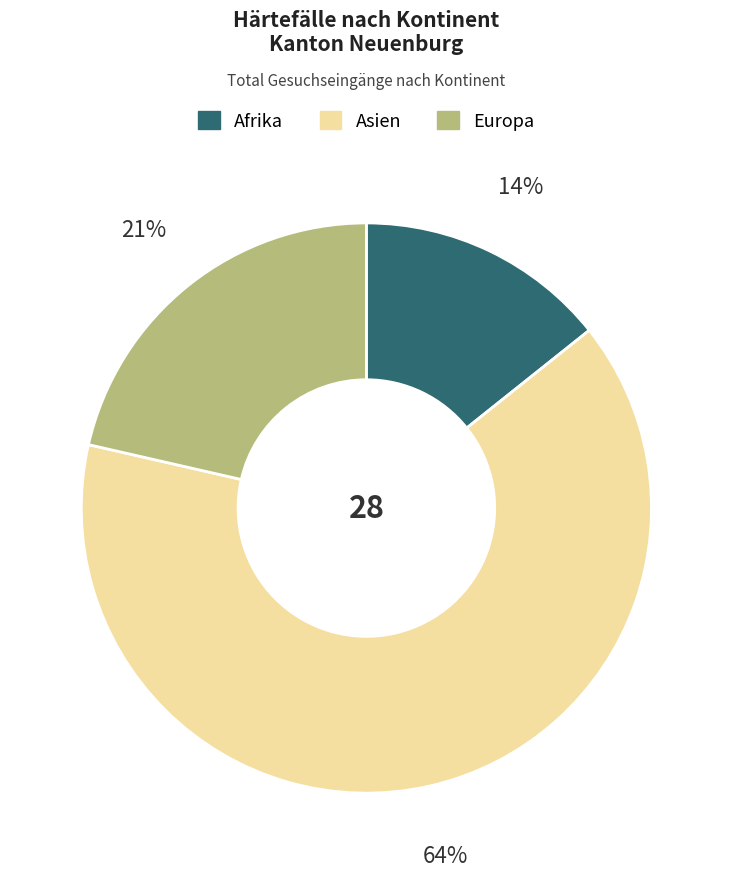

To the nearest percent, what is the average slice percentage?

33%